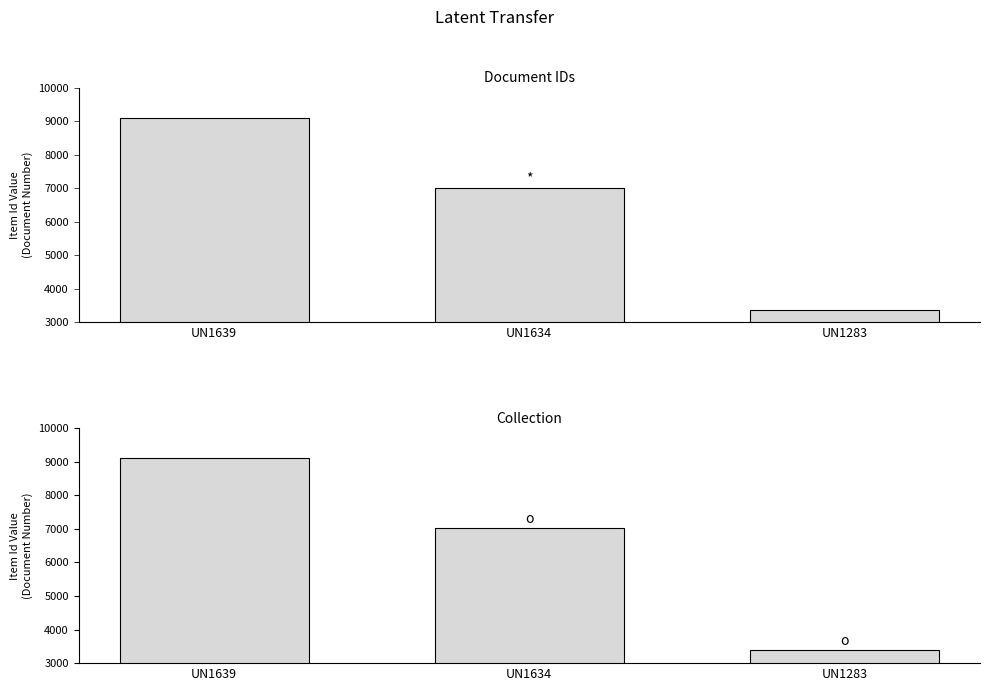

What is the minimum value shown in the chart?

3380